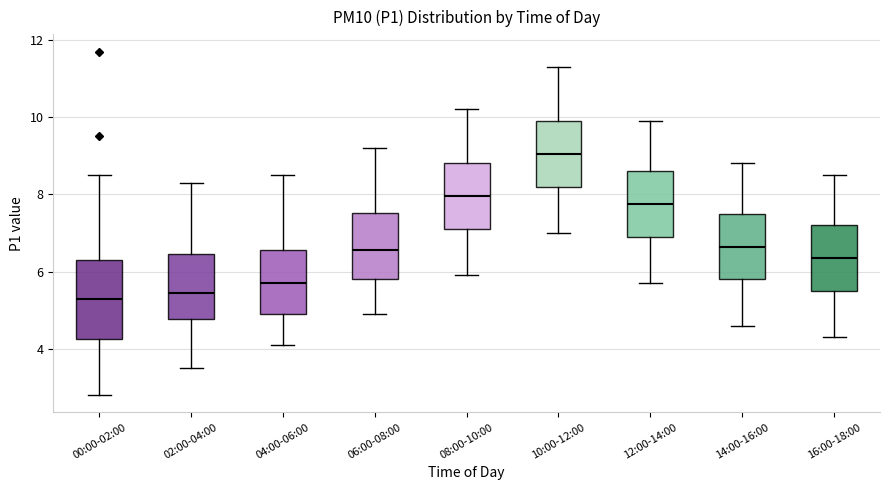

Which box is the tallest, from its lower edge to its upper edge?

00:00-02:00